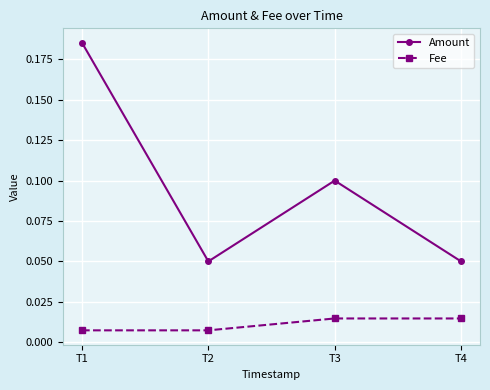

Is it true that Amount equals 0.1 at T2?

True